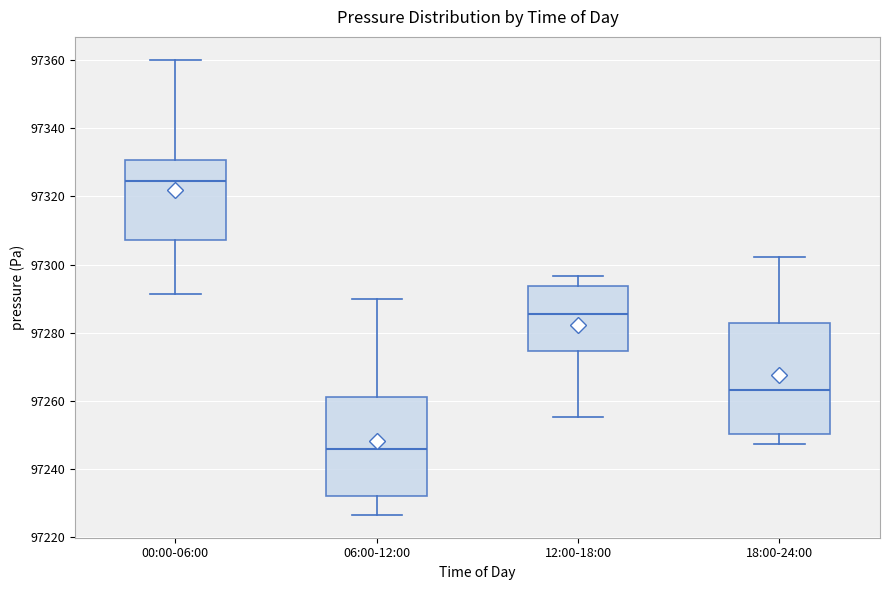

Where does the median line of the box for 12:00-18:00 sit on the y-axis? The values are not printed on the chart, so give them approximately, as read against the axis.

97286